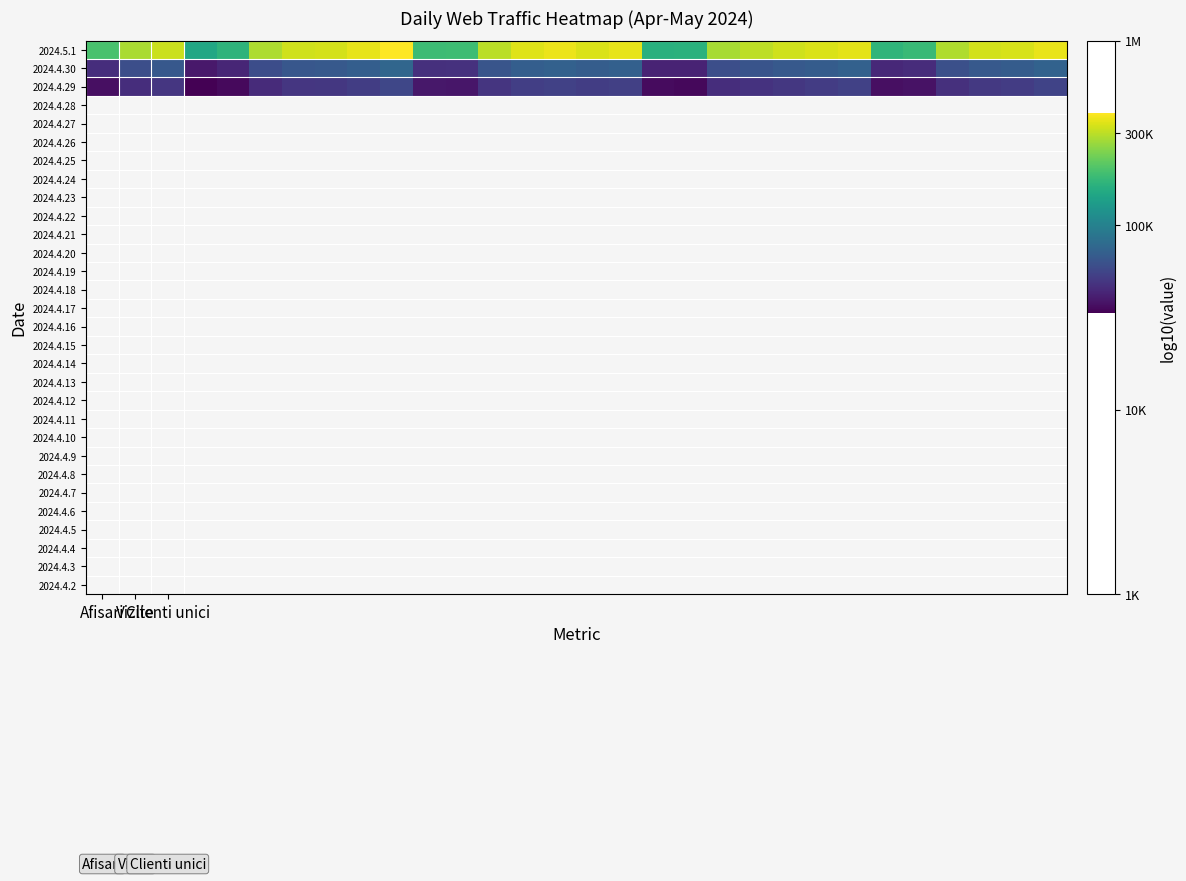

Reading left to right, what are all the values shown in this chart?

2024.5.1: 5.3	5.5	5.5	5.2	5.2	5.5	5.5	5.5	5.6	5.6	5.3	5.3	5.5	5.6	5.6	5.5	5.6	5.2	5.2	5.5	5.5	5.5	5.5	5.6	5.2	5.3	5.5	5.5	5.5	5.6
2024.4.30: 4.7	4.8	4.8	4.6	4.6	4.8	4.8	4.8	4.8	4.9	4.7	4.7	4.8	4.8	4.9	4.8	4.9	4.6	4.6	4.8	4.8	4.8	4.8	4.9	4.6	4.7	4.8	4.8	4.8	4.9
2024.4.29: 4.6	4.7	4.7	4.5	4.6	4.7	4.7	4.7	4.7	4.8	4.6	4.6	4.7	4.7	4.7	4.7	4.7	4.6	4.5	4.7	4.7	4.7	4.7	4.7	4.6	4.6	4.7	4.7	4.7	4.7